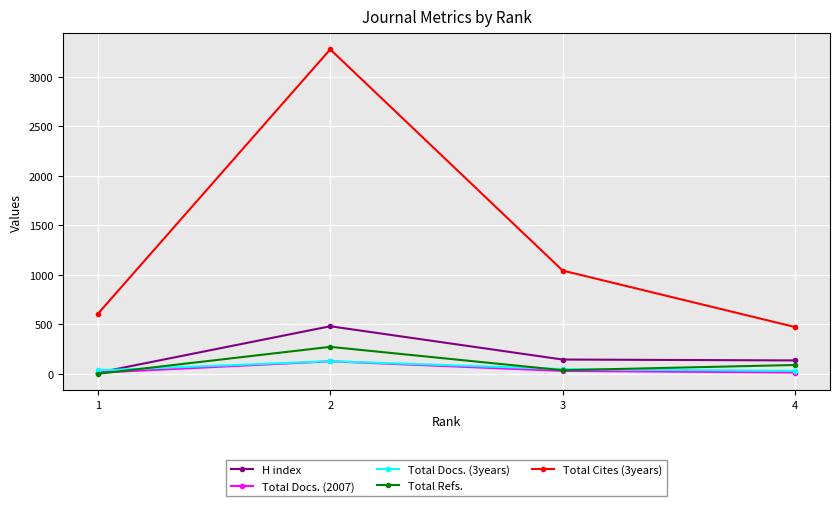

True or false: Total Docs. (2007) and Total Docs. (3years) cross at least once.

False